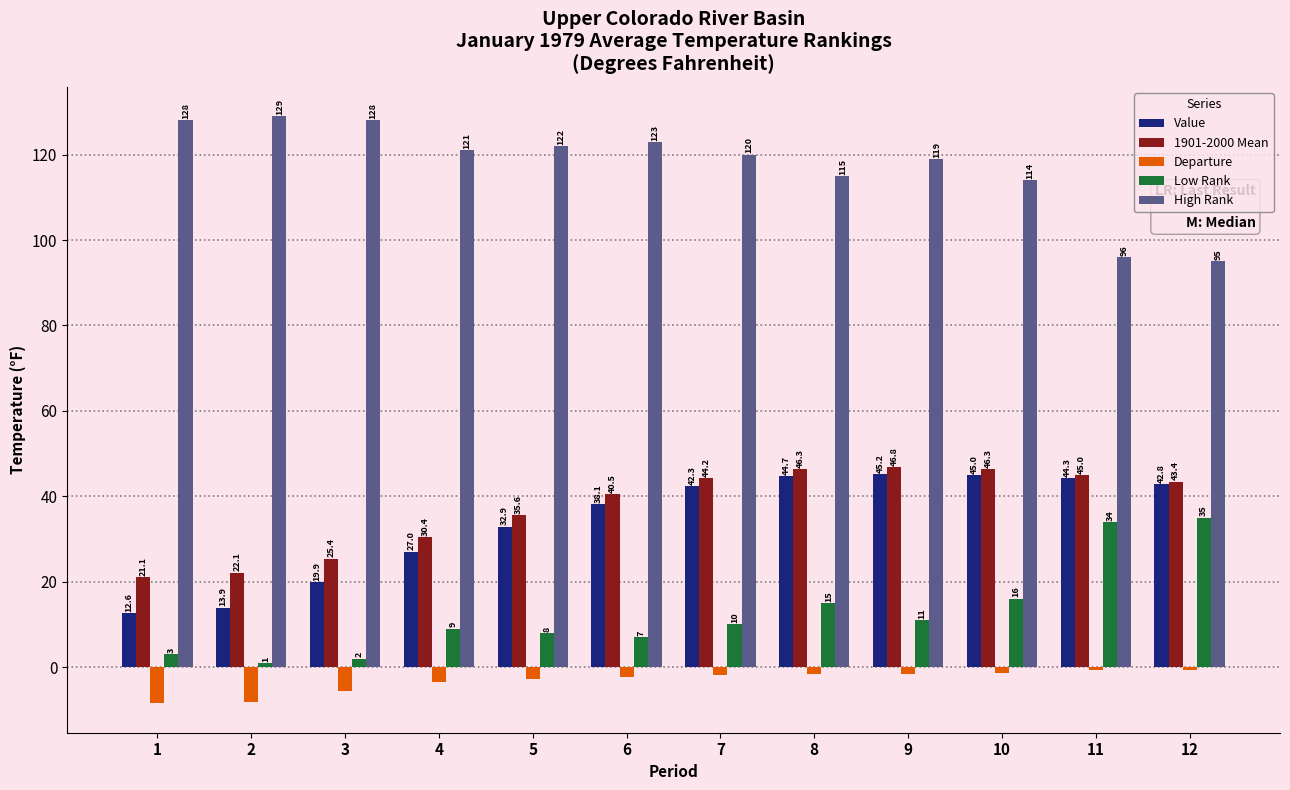

List the series in order of their peak value, highest first.

High Rank, 1901-2000 Mean, Value, Low Rank, Departure